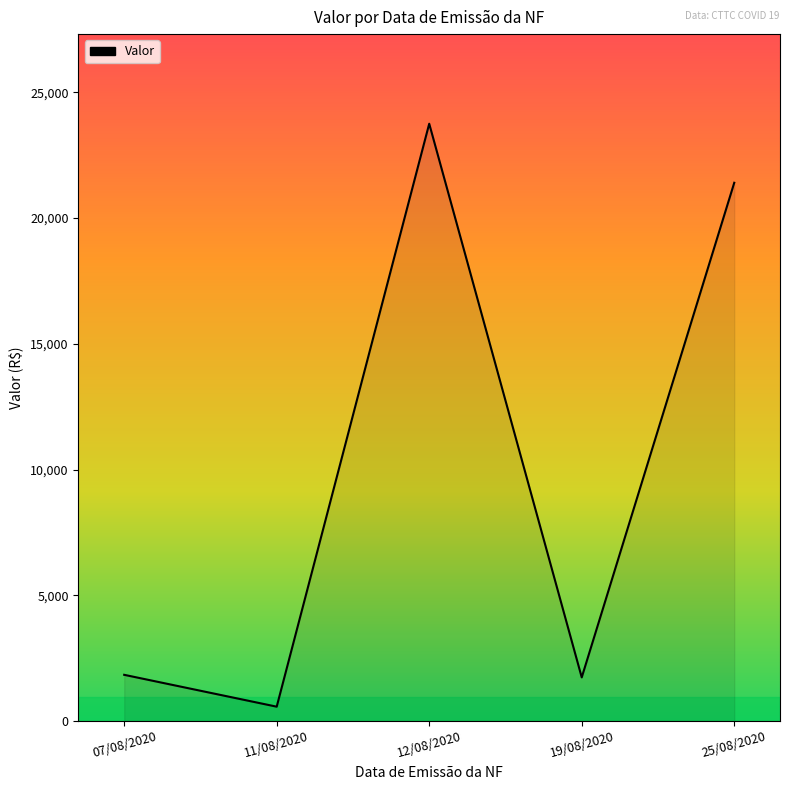

What is the sum of all values?

49310.0